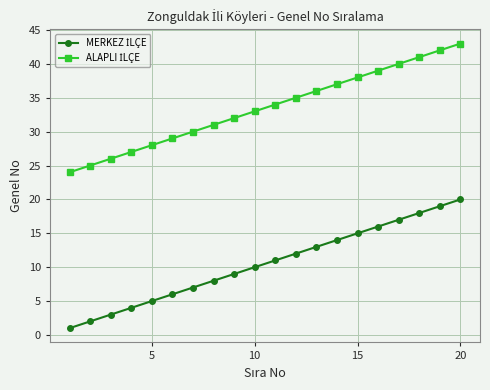

What is the maximum value shown in the chart?

43